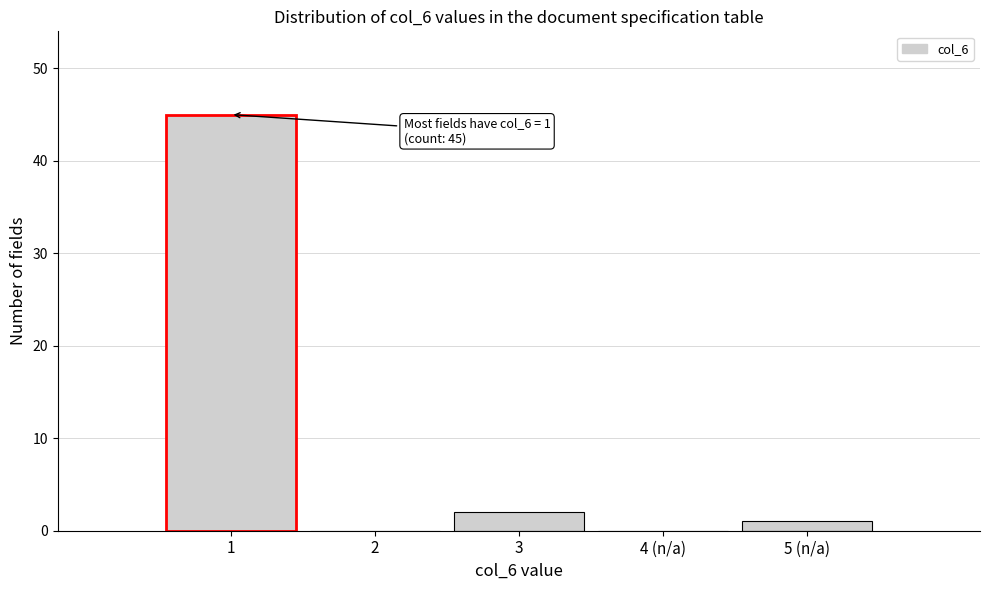

Reading left to right, extract all data points from this chart.

1=45	2=0	3=2	4 (n/a)=0	5 (n/a)=1